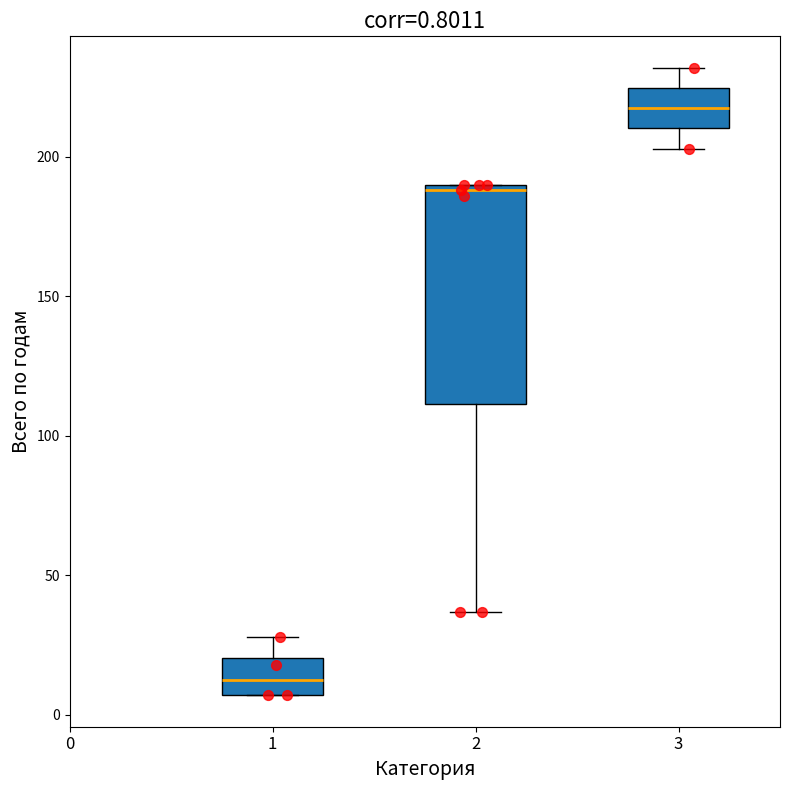

Which box's median line is the lowest?

1